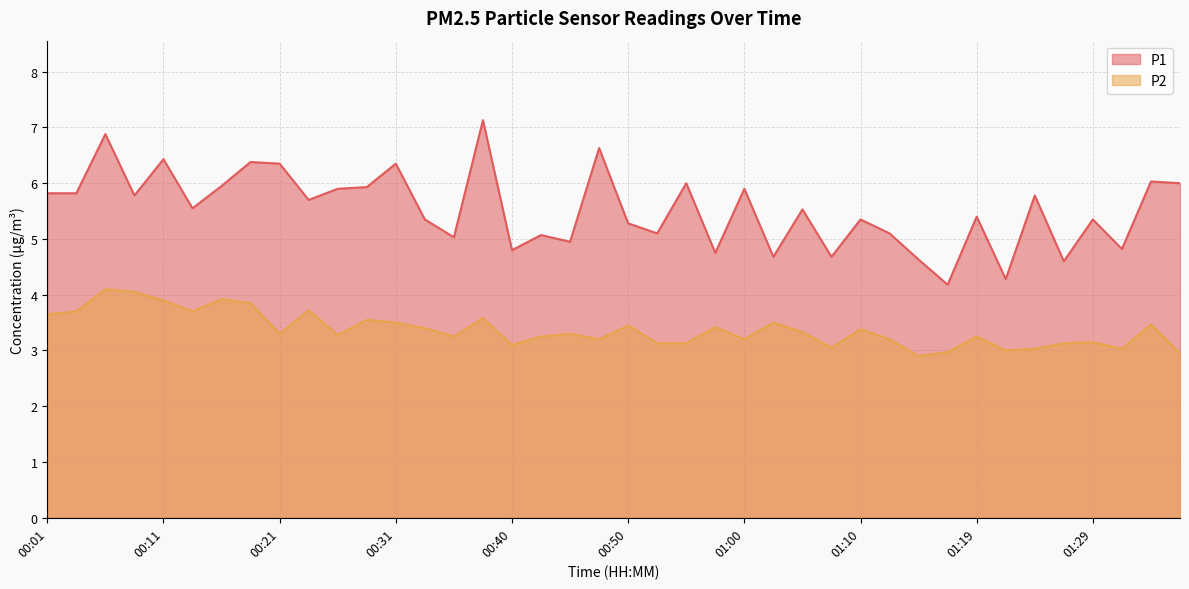

Which series has the largest total across all categories?

P1